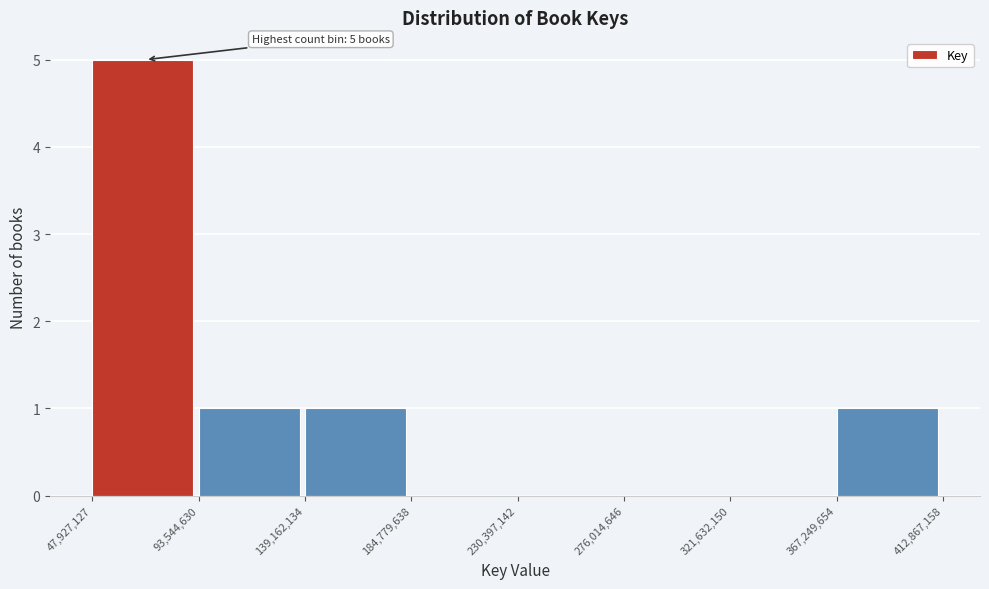

Over which range of the x-axis is the bar tallest?

47,927,127 to 93,544,630